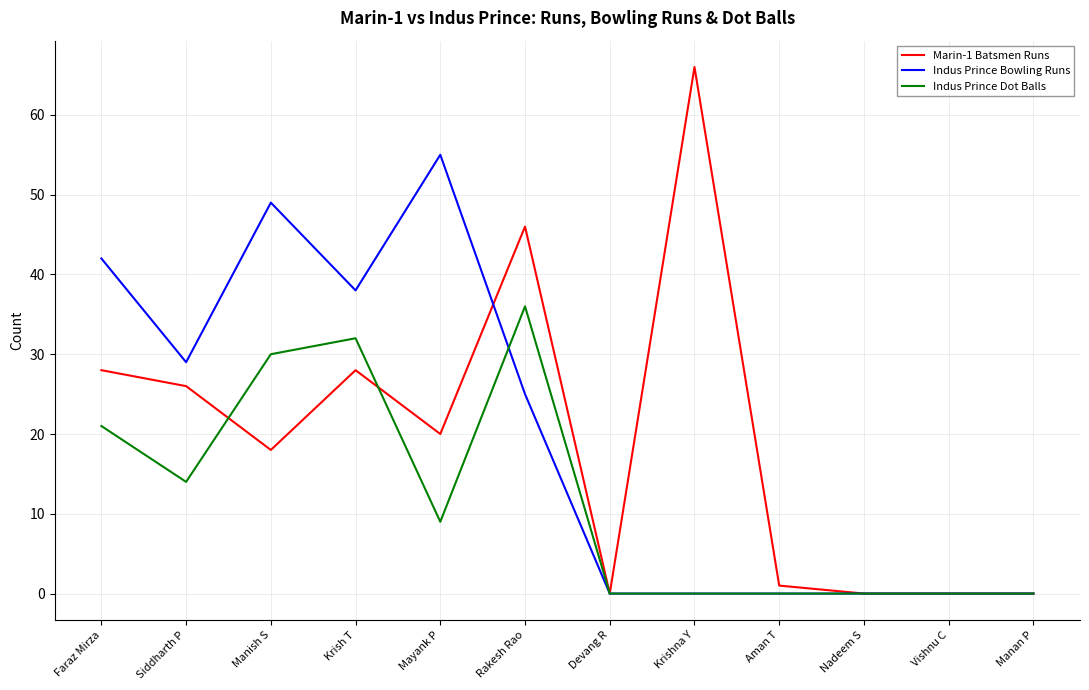

Does the chart have visible grid lines?

Yes